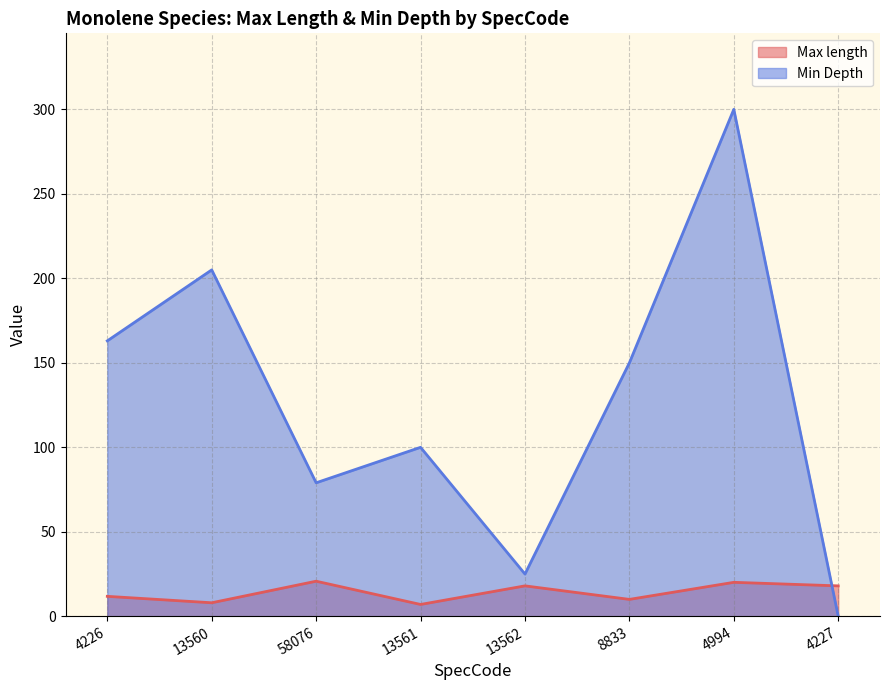

Which category has the highest value in the Min Depth series?

4994